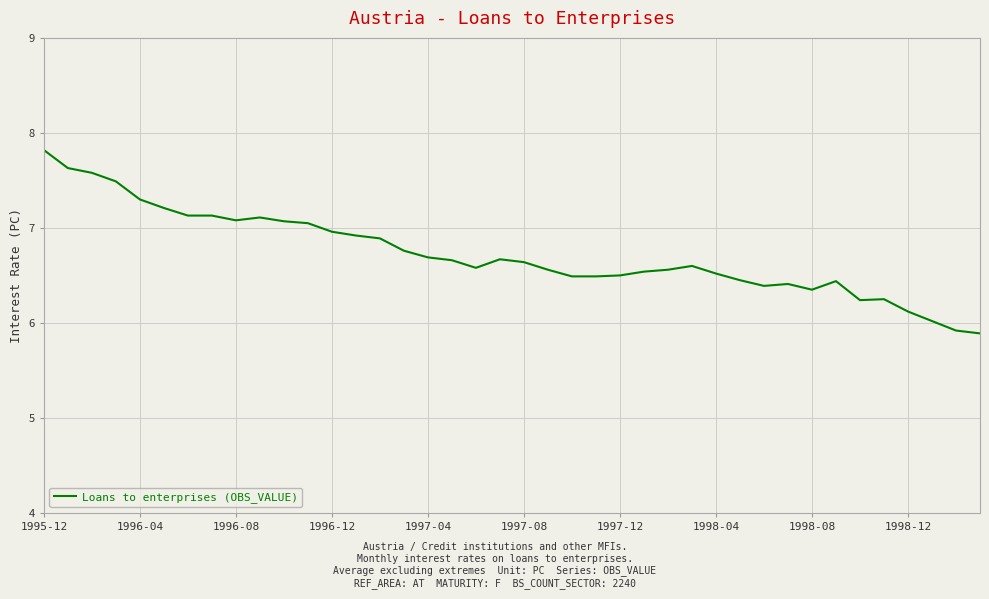

What is the greatest value displayed?

7.8